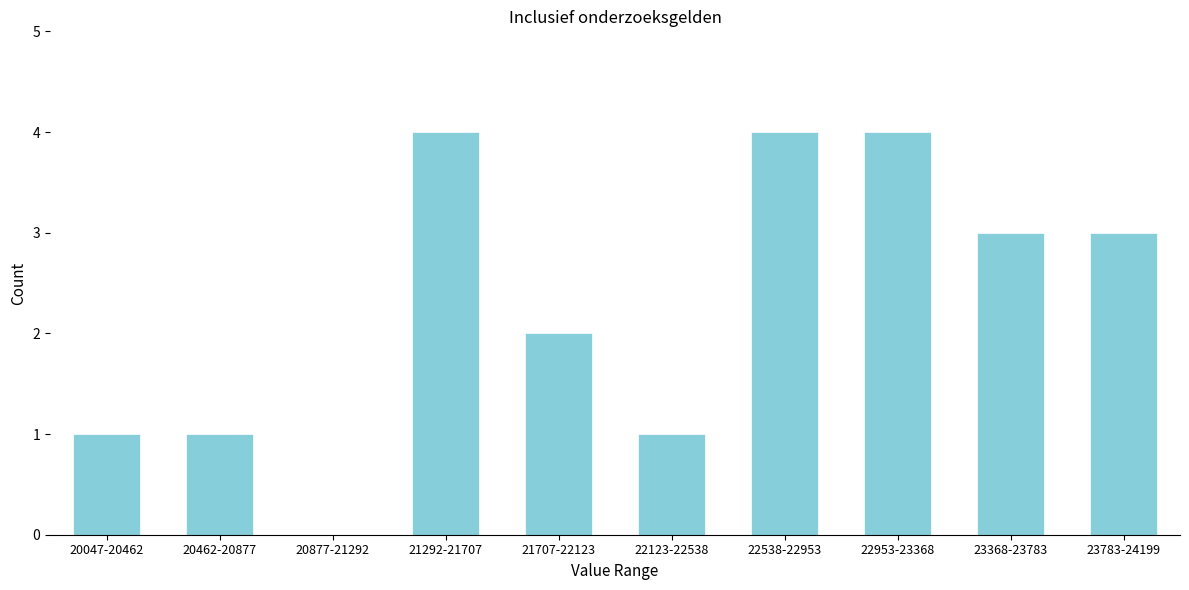

Reading left to right, extract all data points from this chart.

20047-20462=1	20462-20877=1	20877-21292=0	21292-21707=4	21707-22123=2	22123-22538=1	22538-22953=4	22953-23368=4	23368-23783=3	23783-24199=3